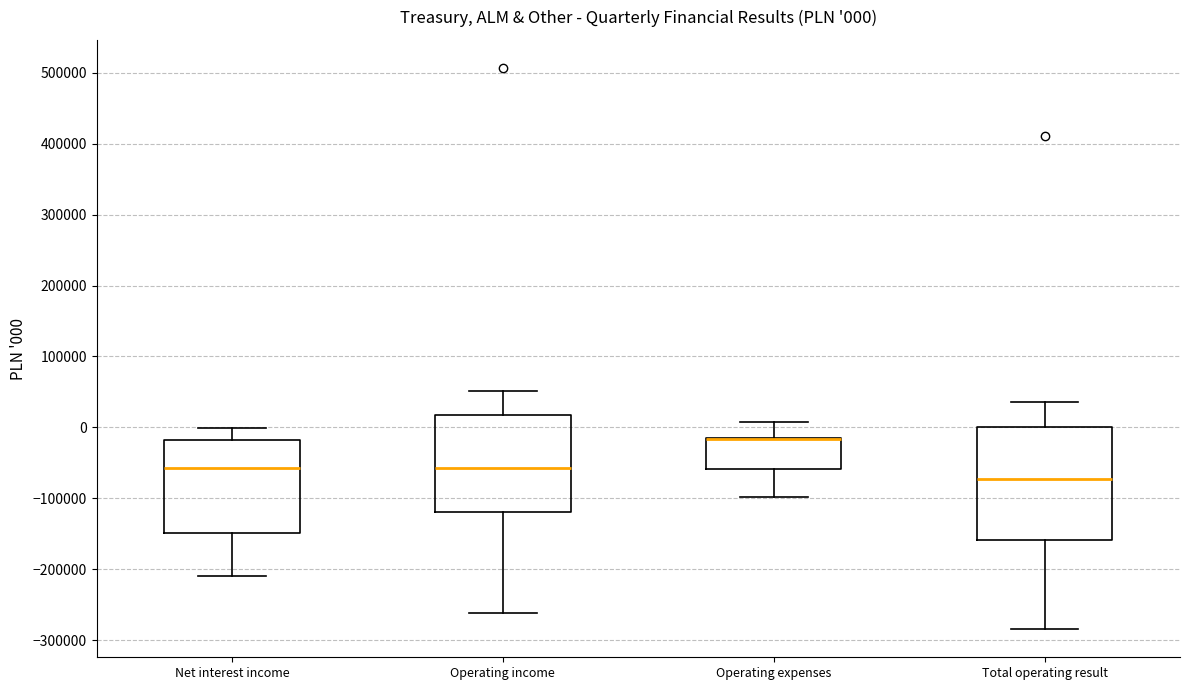

Which box is the tallest, from its lower edge to its upper edge?

Total operating result